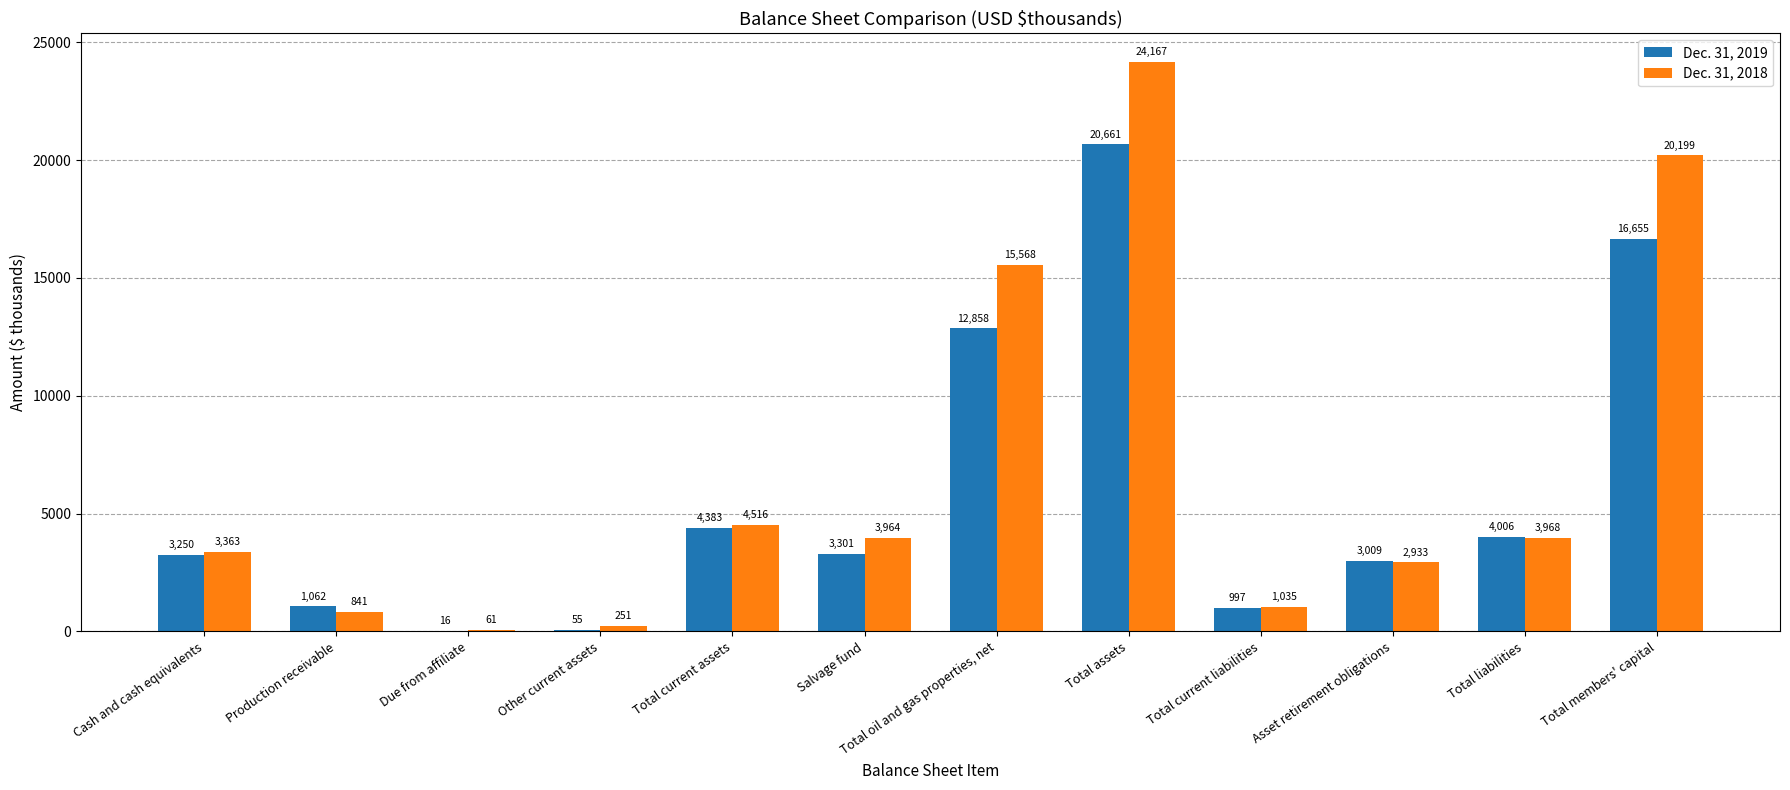

Which series has the largest total across all categories?

Dec. 31, 2018